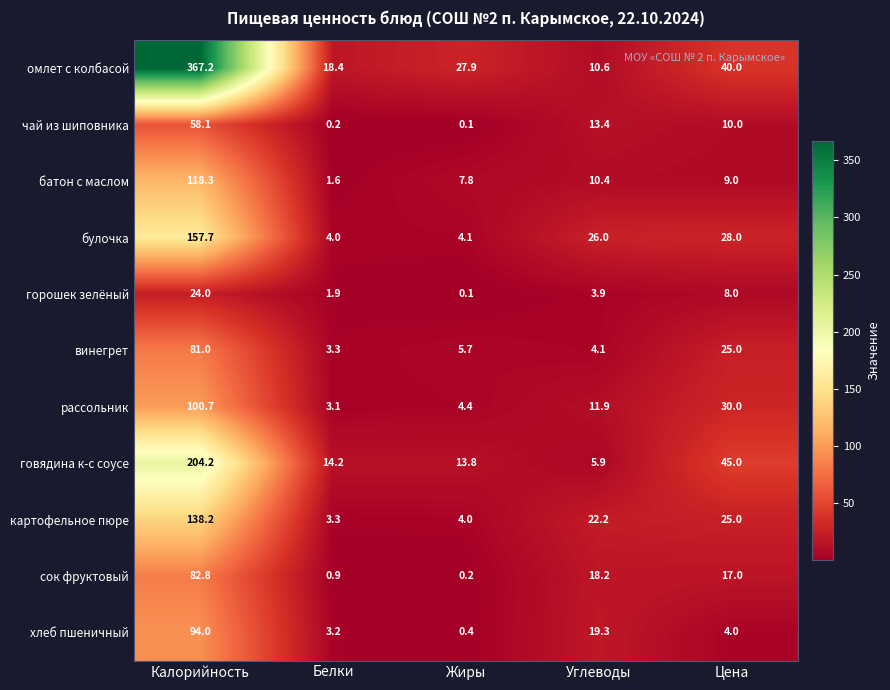

How many categories are shown in the chart?

5